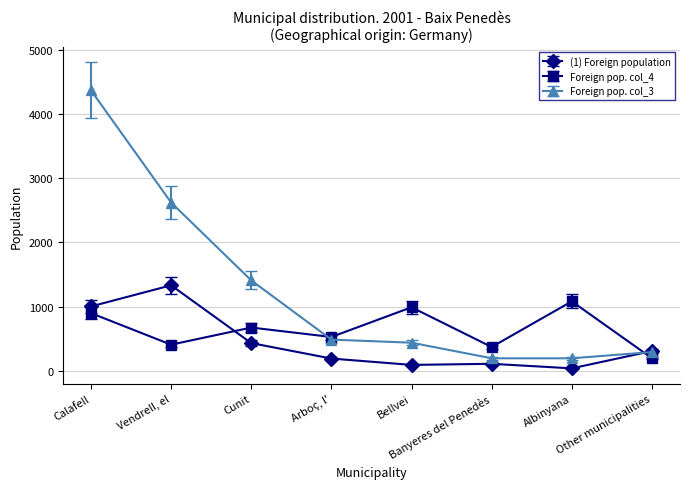

Rank the series by their maximum value, from highest to lowest.

Foreign pop. col_3, (1) Foreign population, Foreign pop. col_4